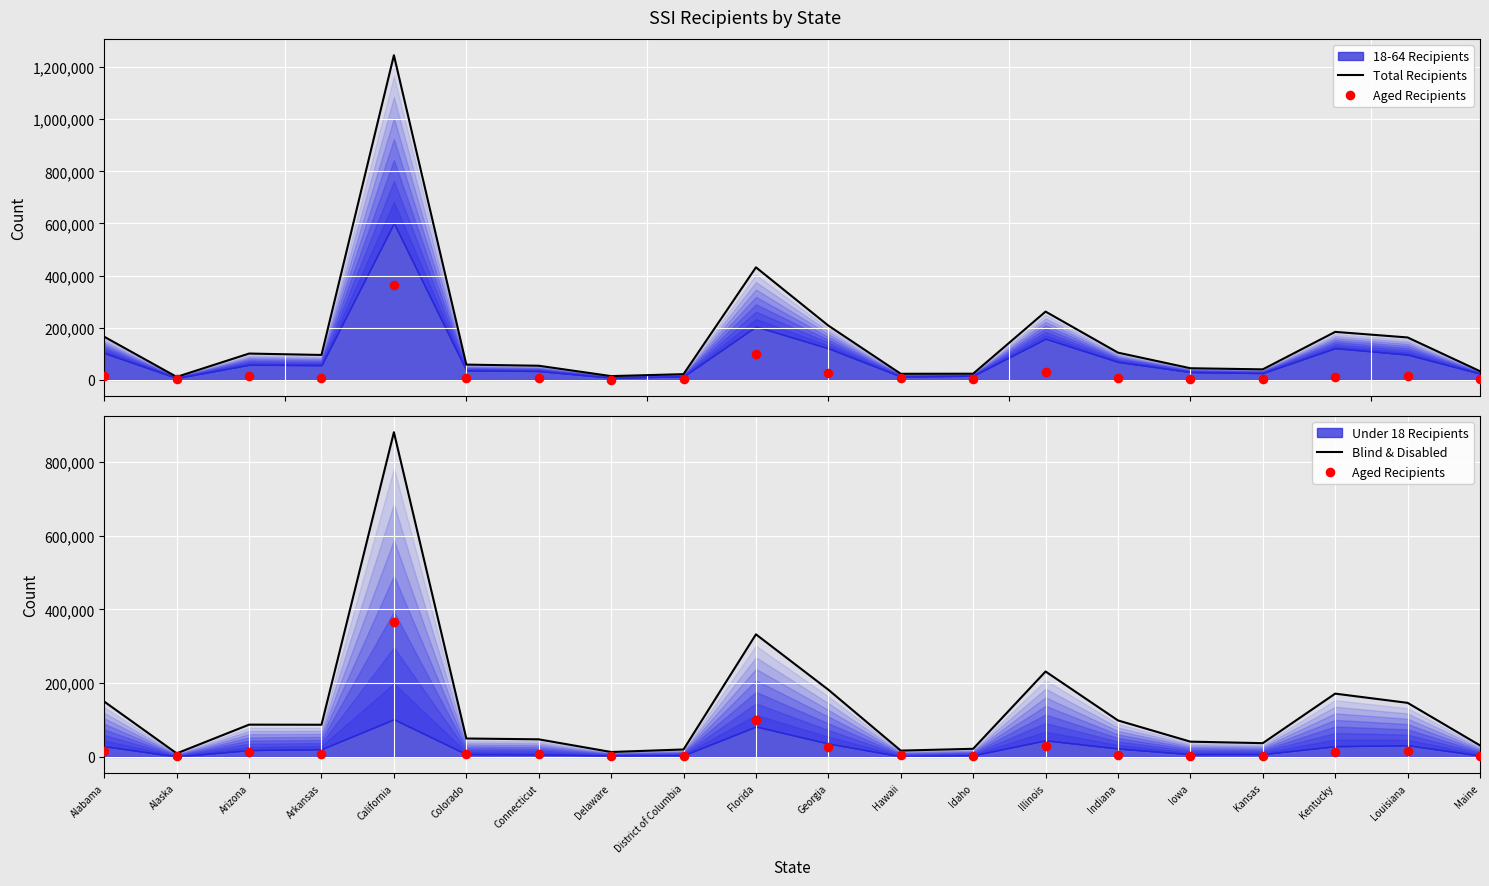

At which category is the sum across all series the highest?

California